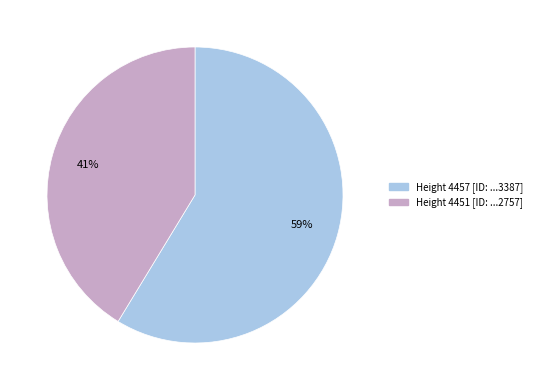

How many slices are in this pie chart?

2